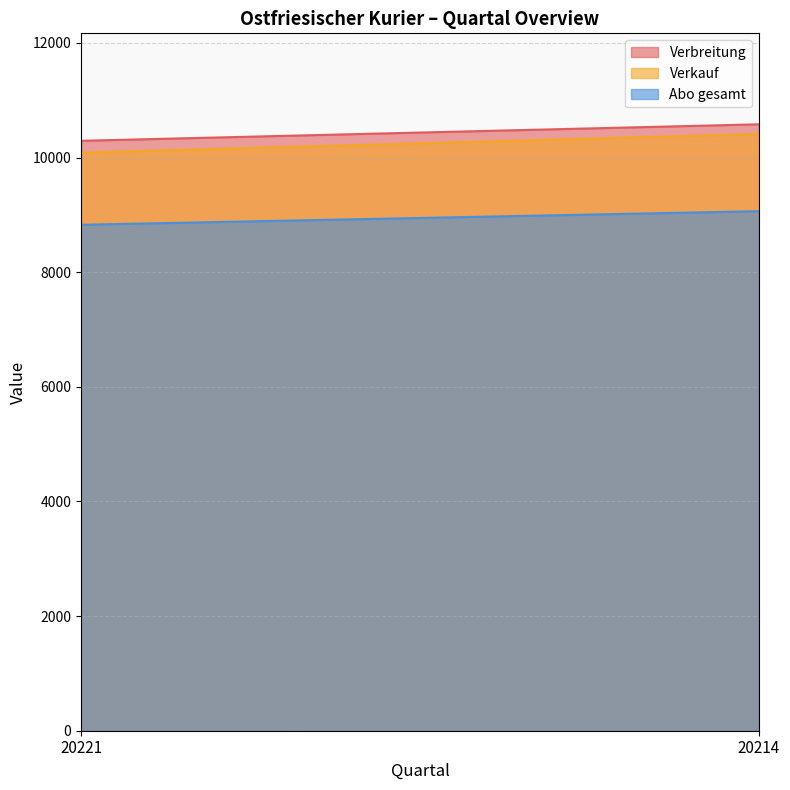

What is the minimum value shown in the chart?

8827